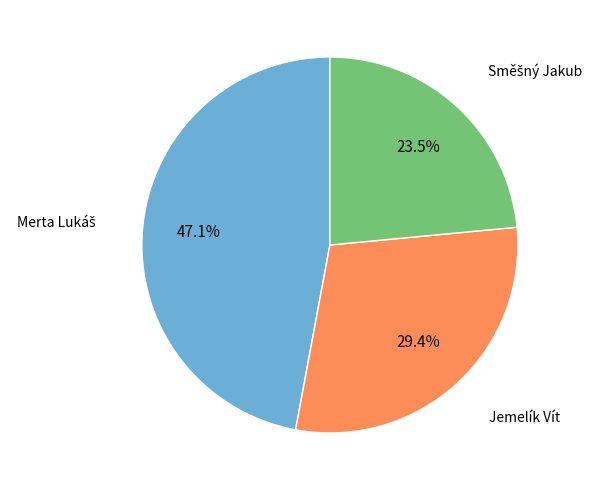

Does any single category account for the majority?

No